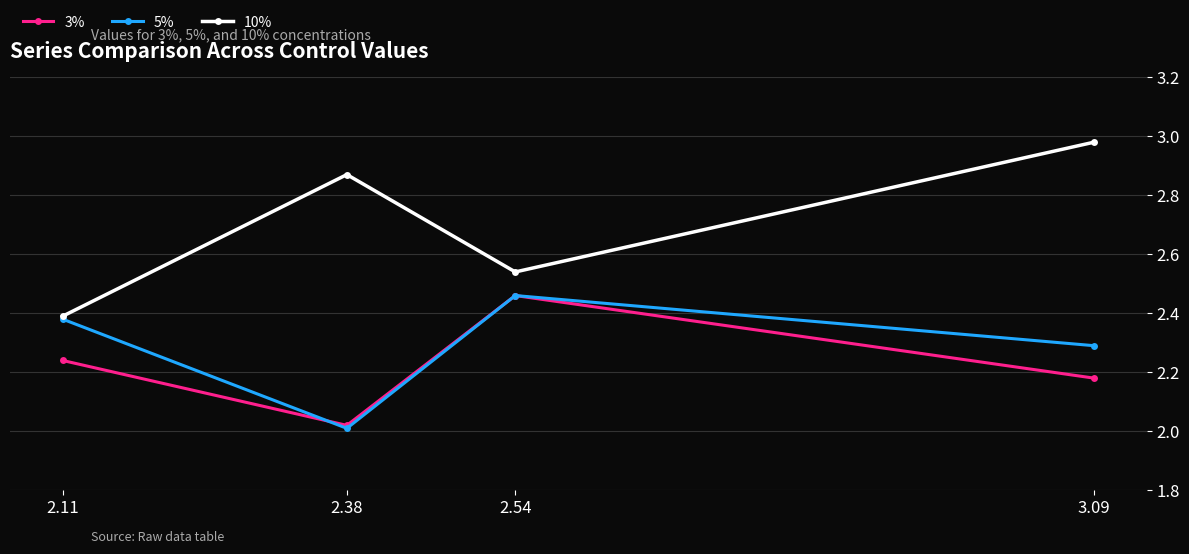

Where is 3% nearest to the value 2?

2.38